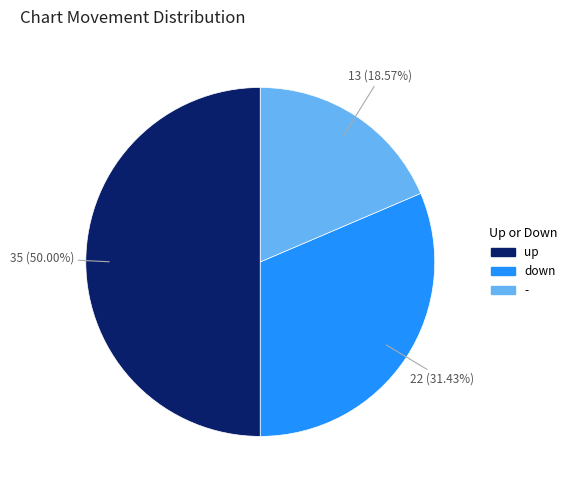

Rank the categories by value from lowest to highest.

-, down, up